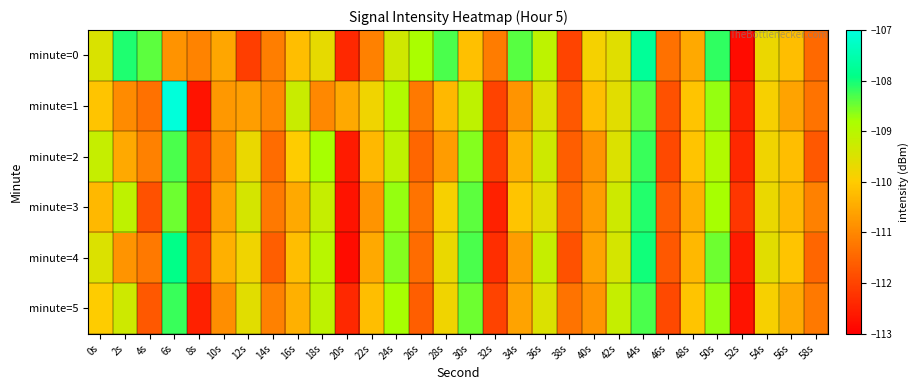

What is the smallest value displayed?

-112.8